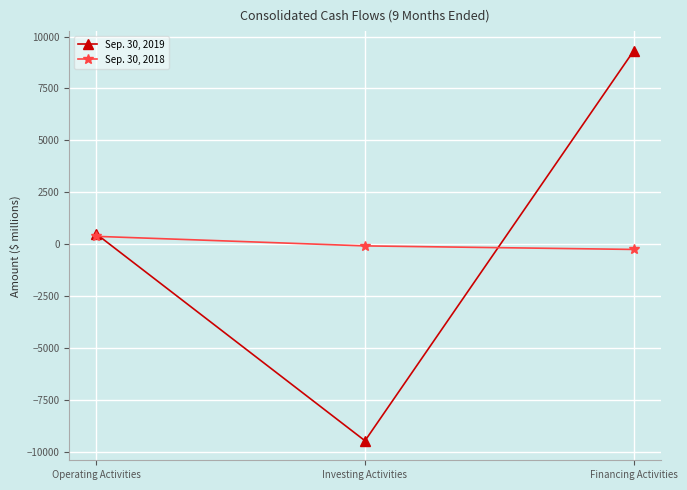

The Sep. 30, 2019 series shows -9477 at Investing Activities. True or false?

True